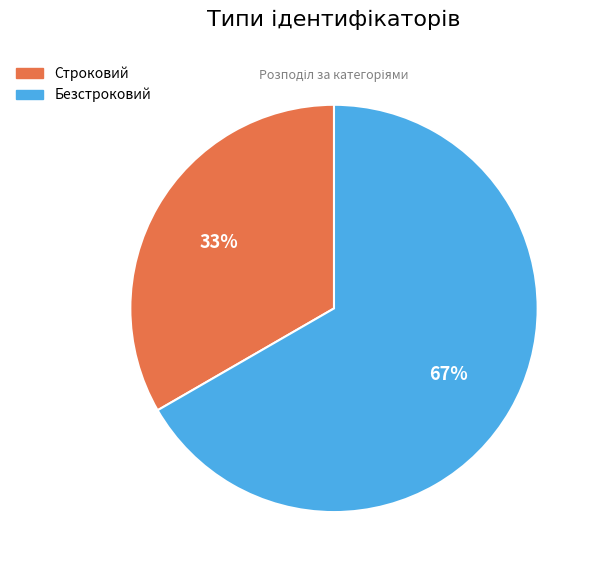

Is there any slice that represents more than half of the pie?

Yes